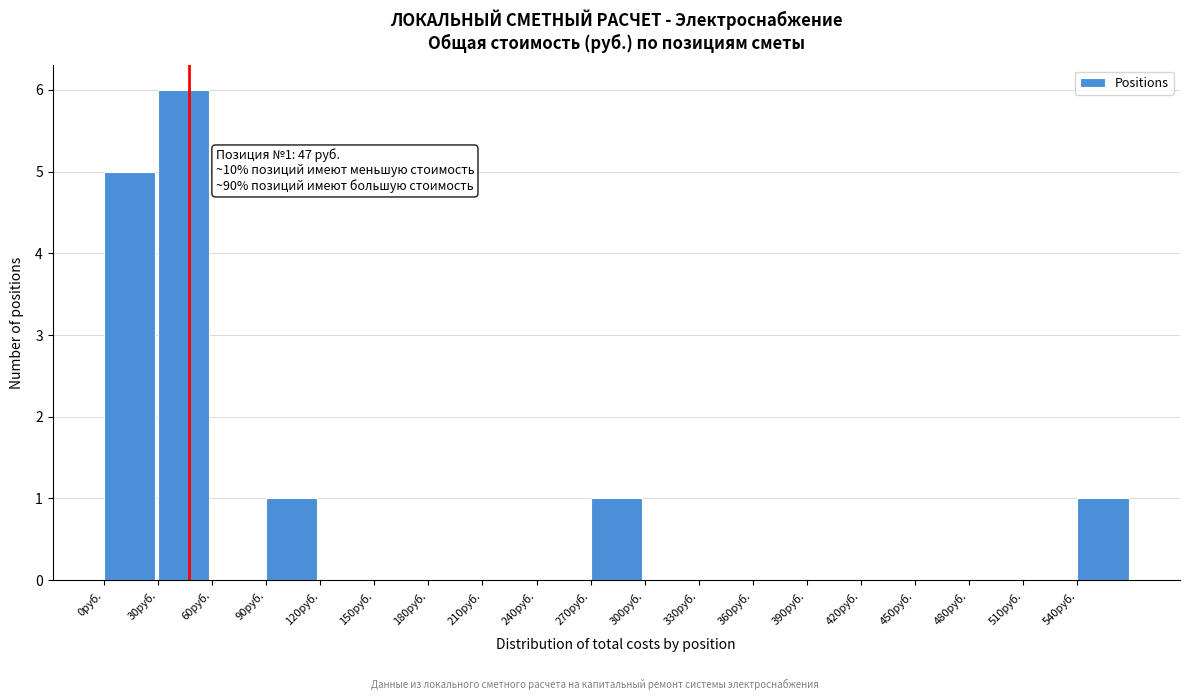

Which range on the x-axis has the tallest bar?

30 to 60